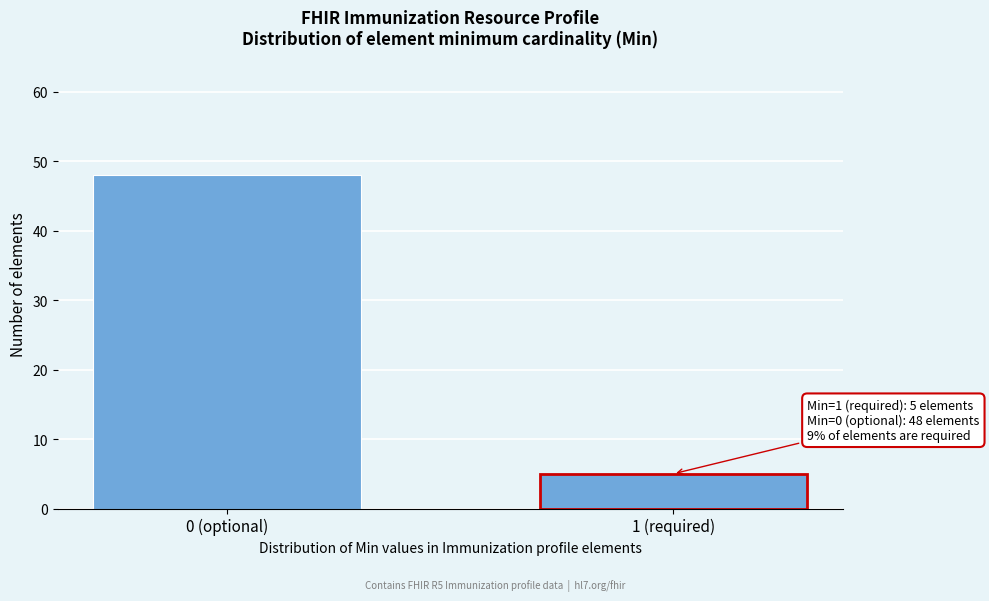

Reading left to right, extract all data points from this chart.

48	5